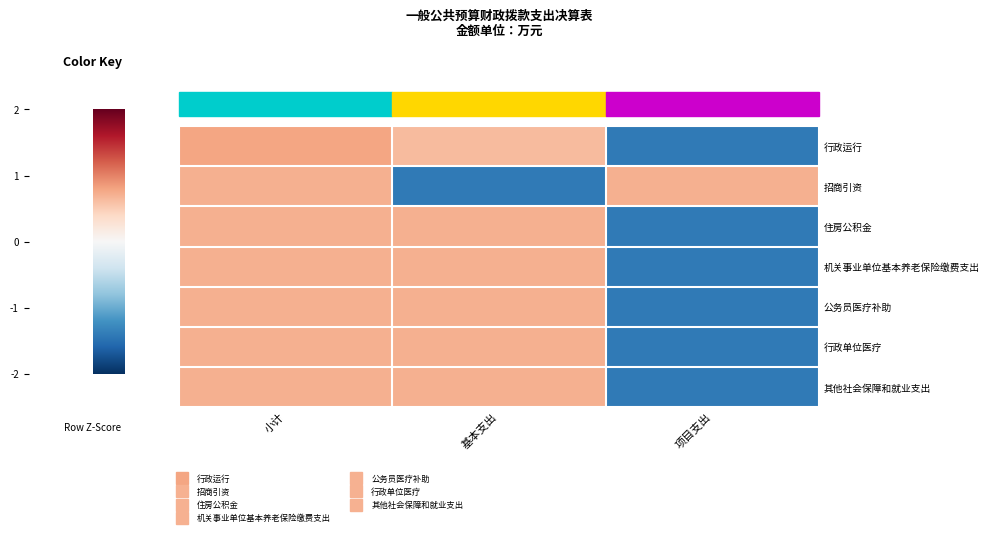

Reading right to left, what are all the values shown in this chart?

行政运行: 项目支出=-1.4	基本支出=0.6	小计=0.8
招商引资: 项目支出=0.7	基本支出=-1.4	小计=0.7
住房公积金: 项目支出=-1.4	基本支出=0.7	小计=0.7
机关事业单位基本养老保险缴费支出: 项目支出=-1.4	基本支出=0.7	小计=0.7
公务员医疗补助: 项目支出=-1.4	基本支出=0.7	小计=0.7
行政单位医疗: 项目支出=-1.4	基本支出=0.7	小计=0.7
其他社会保障和就业支出: 项目支出=-1.4	基本支出=0.7	小计=0.7